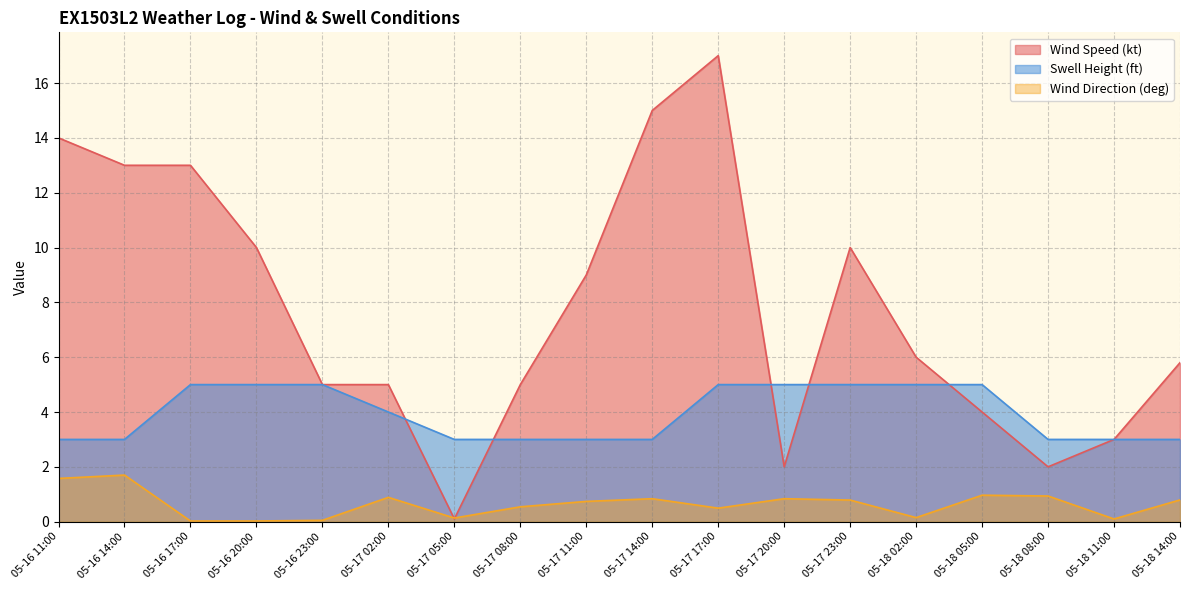

What is the maximum value shown in the chart?

17.0